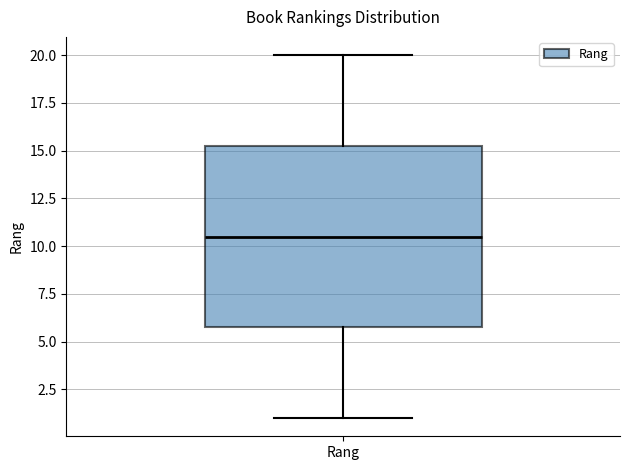

Transcribe this box plot: give where the median line is, the range the box spans, and where the two whiskers end, as read against the y-axis. The values are not printed on the chart, so give them approximately, as read against the axis.

median 10.5, box 6.0 to 15.5, whiskers 1.0 to 20.0